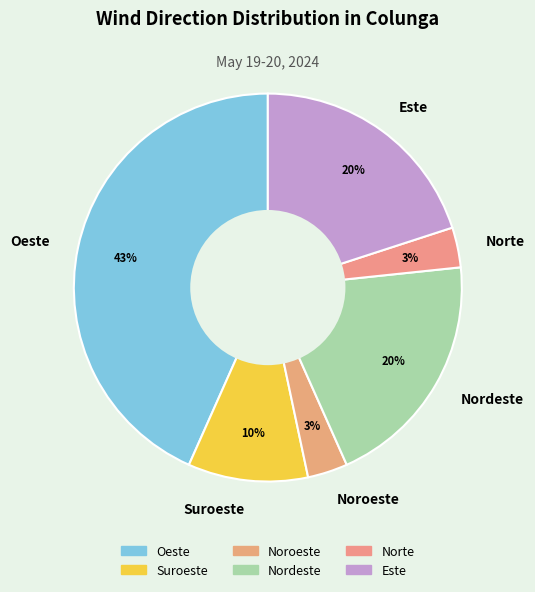

Which has a higher value, Nordeste or Oeste?

Oeste